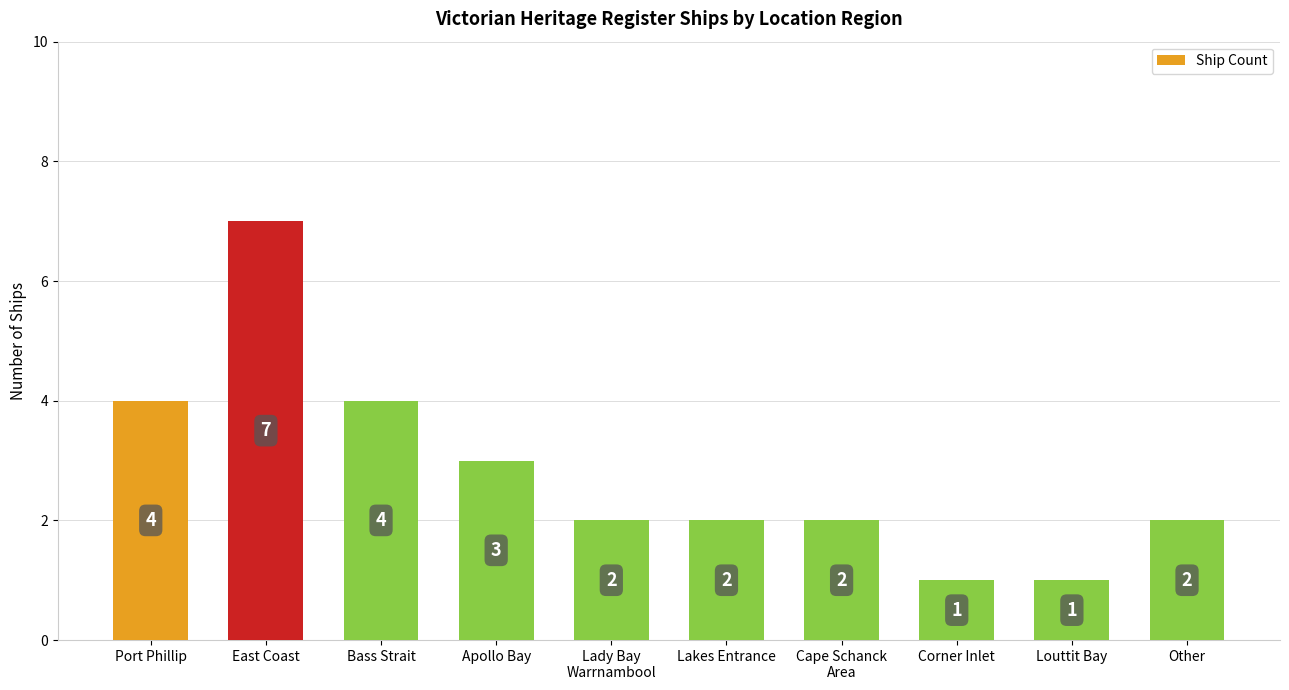

What is the difference between the maximum and second lowest values?

6